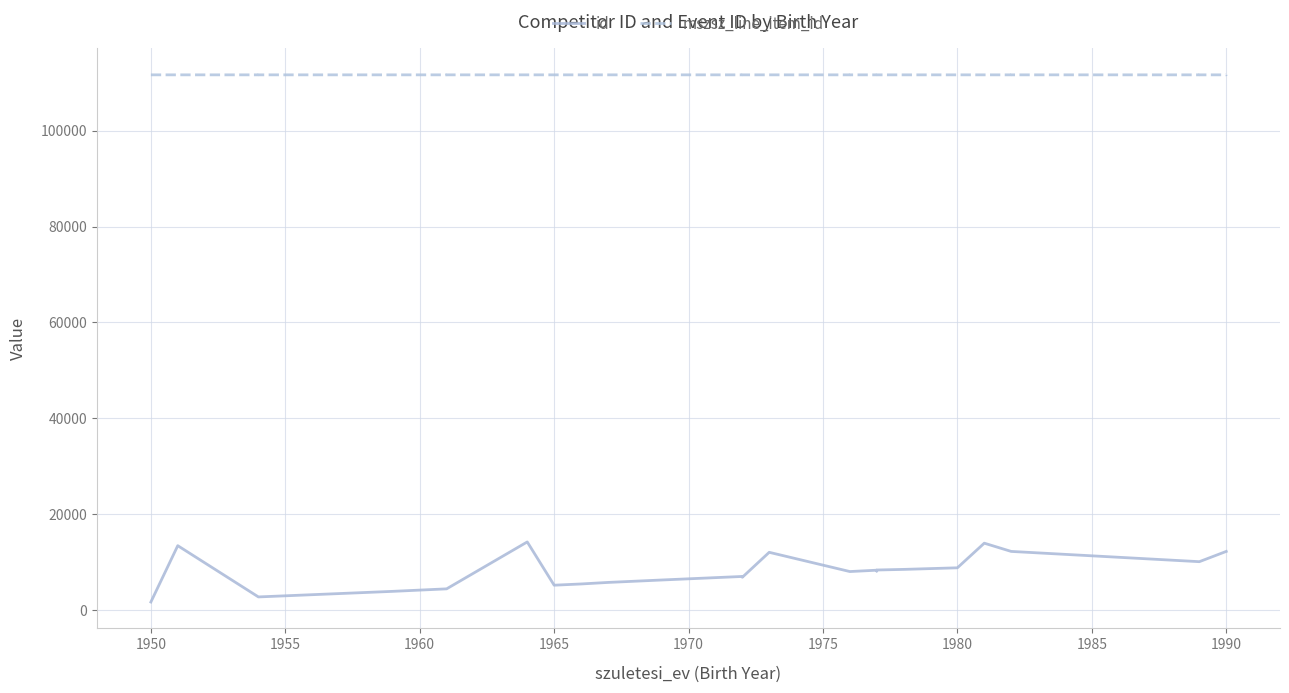

Where is the first local minimum for mszsz_line_item_id?

1955